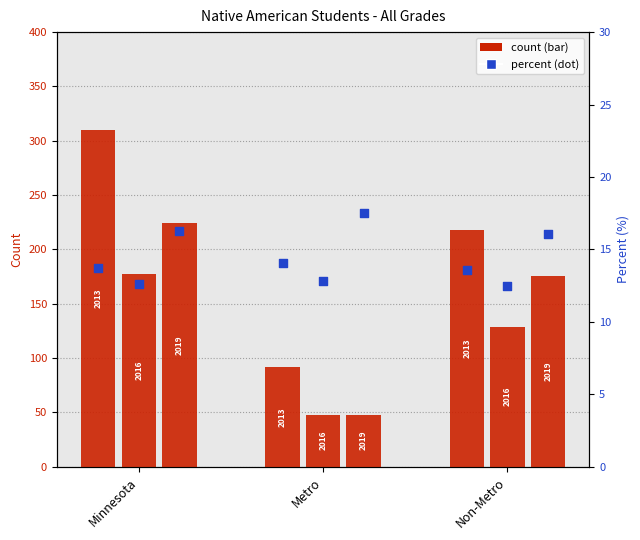

Which series reaches the minimum Y coordinate?

2016